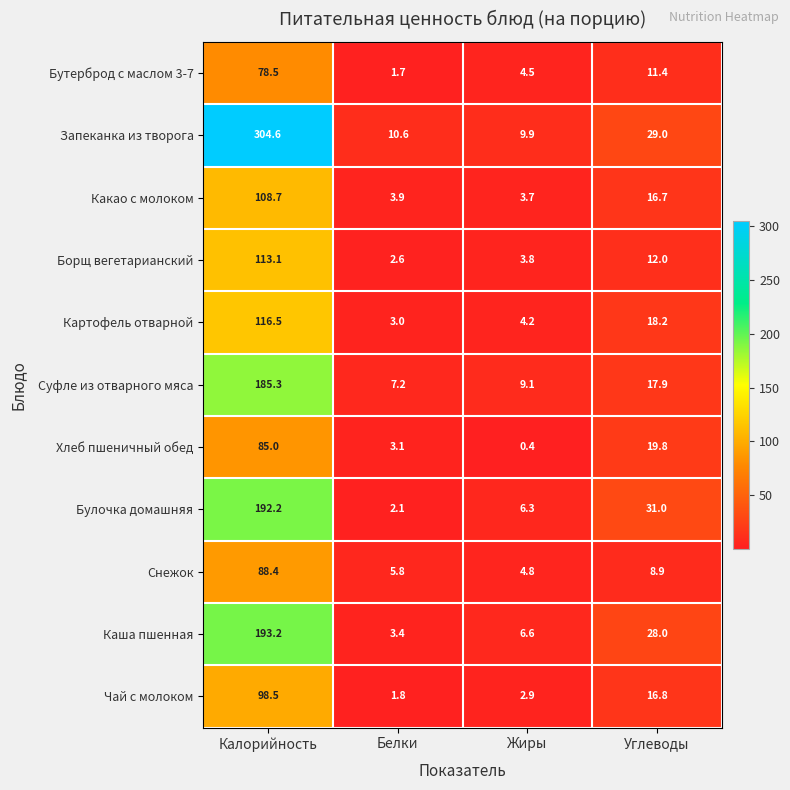

What is the difference between the highest and lowest values at Калорийность?

226.1